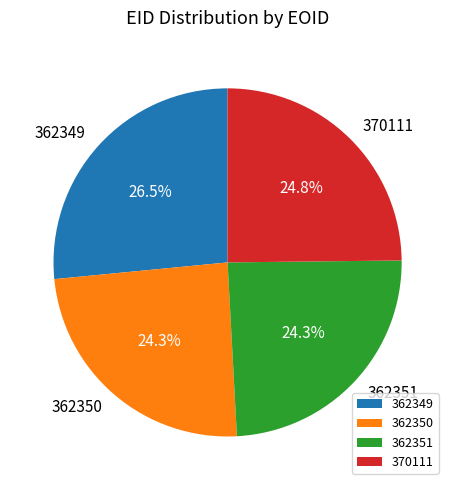

Is the sum of 370111 and 362350 greater than half?

No